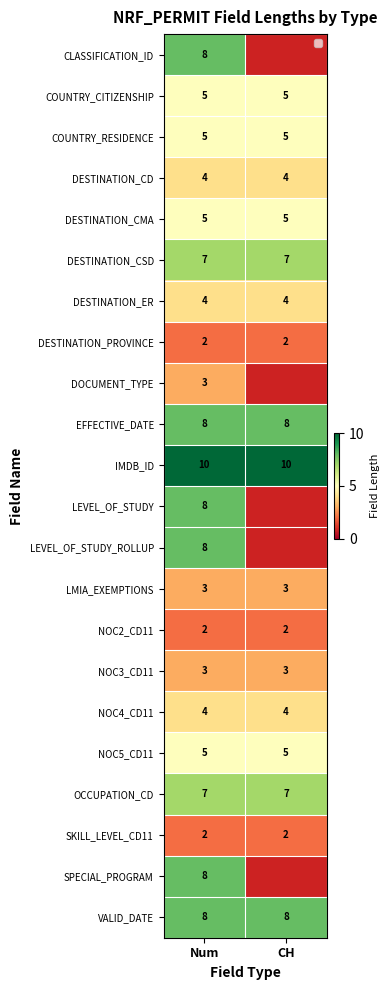

The value of DESTINATION_ER at Num is 2. True or false?

False